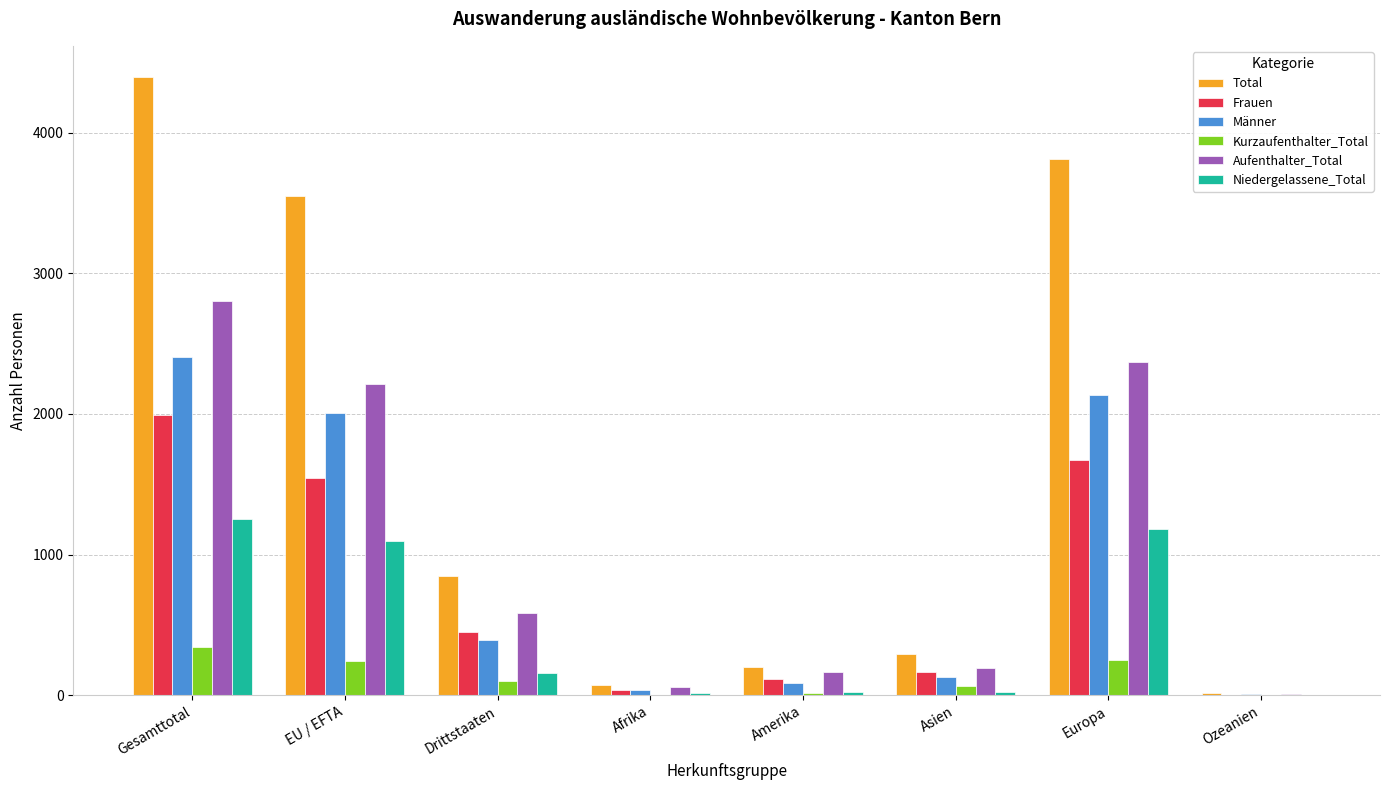

The Frauen series shows 35 at Afrika. True or false?

True